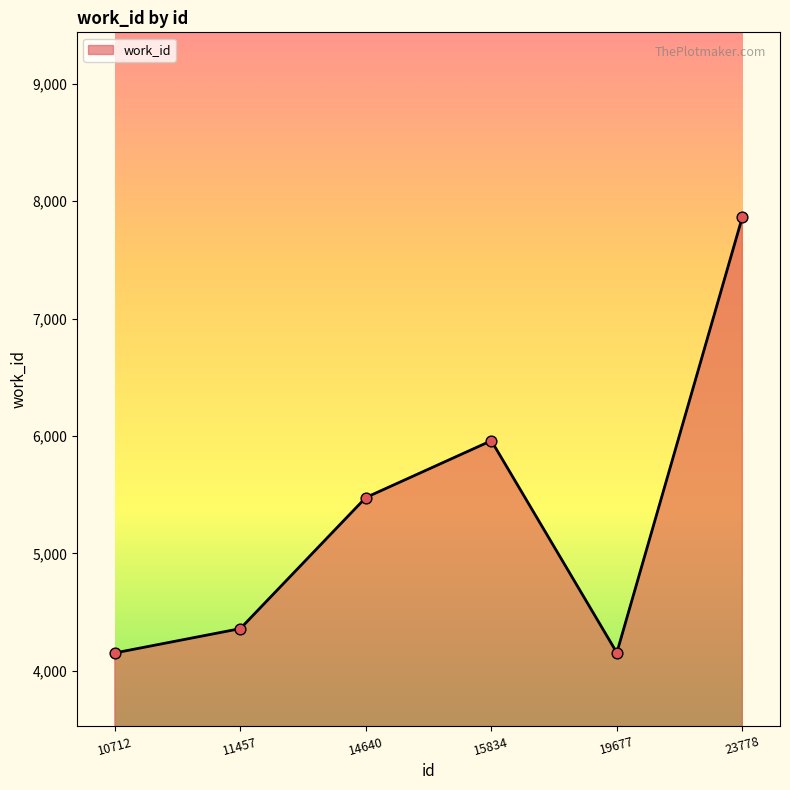

What is the change in value from 11457 to 23778?

+3504